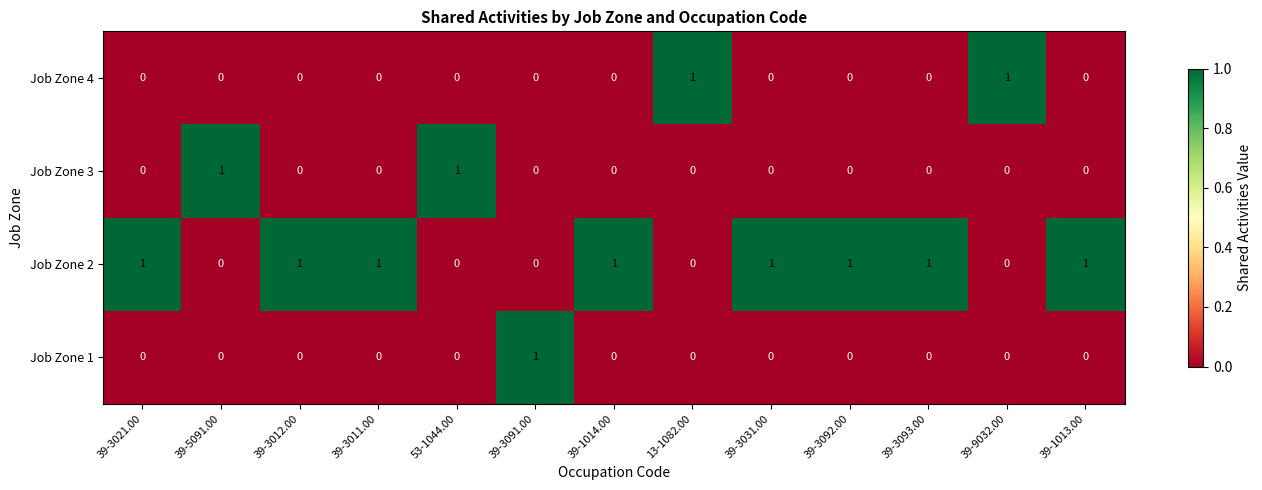

Count the Job Zone 2 values in the range 0 to 1.

13